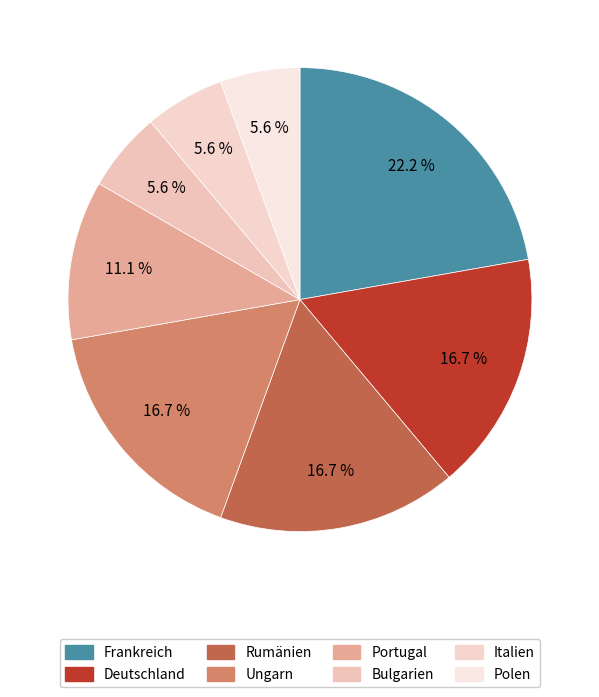

Rank the categories by value from lowest to highest.

Bulgarien, Italien, Polen, Portugal, Deutschland, Rumänien, Ungarn, Frankreich